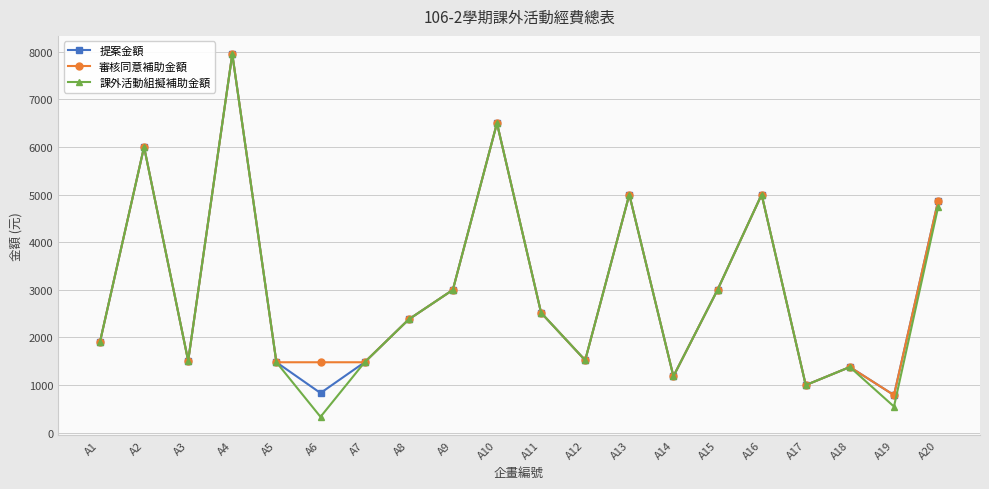

Which series has the widest spread of values?

課外活動組擬補助金額